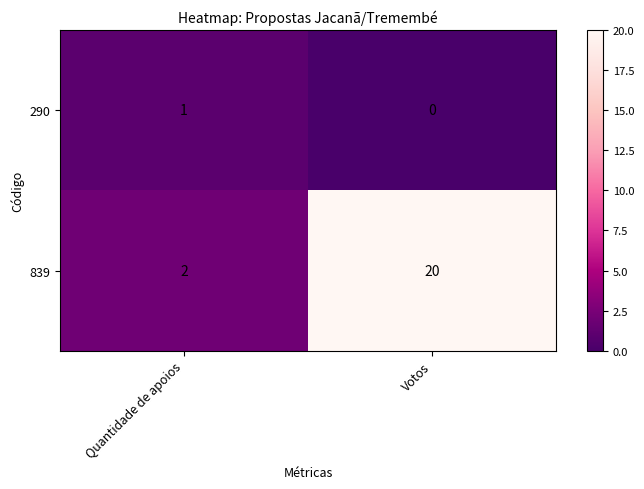

The value of 839 at Votos is 20. True or false?

True